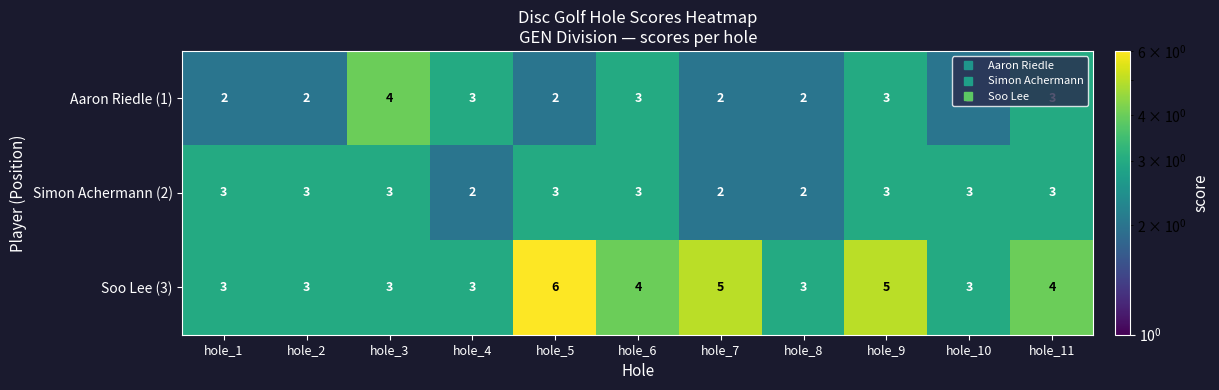

Which series has the largest total across all categories?

Soo Lee (3)